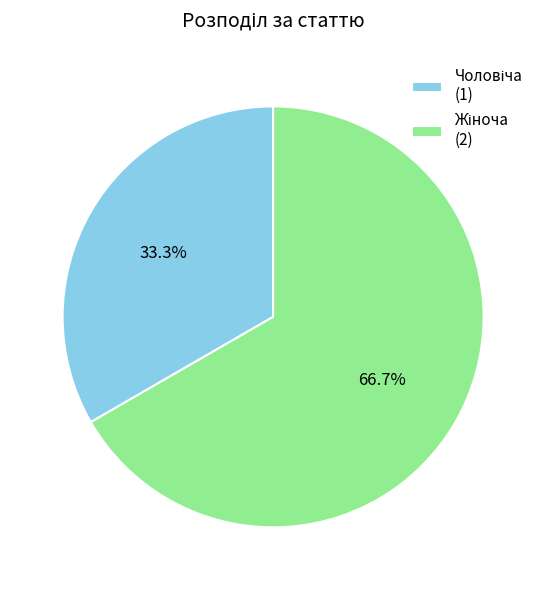

Is there any slice that represents more than half of the pie?

Yes